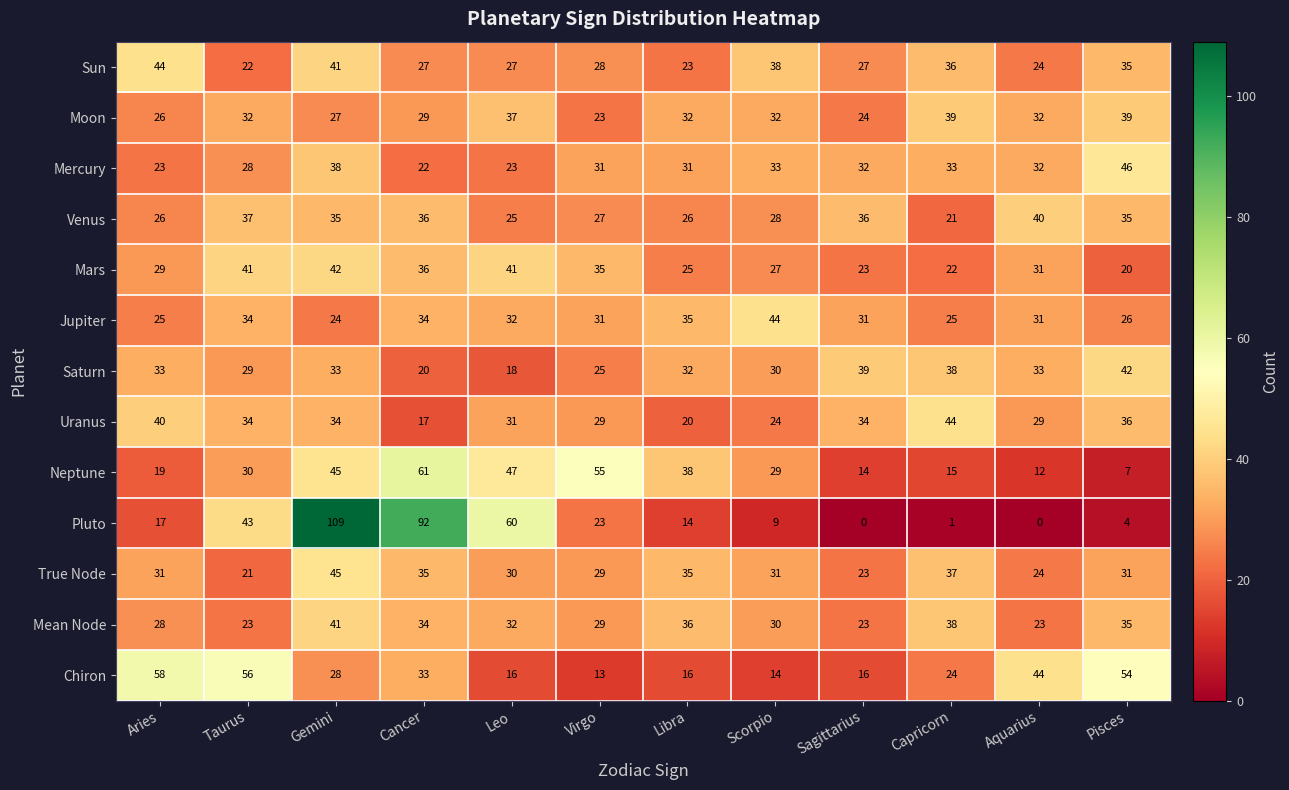

At which label does Uranus first exceed 34?

Aries